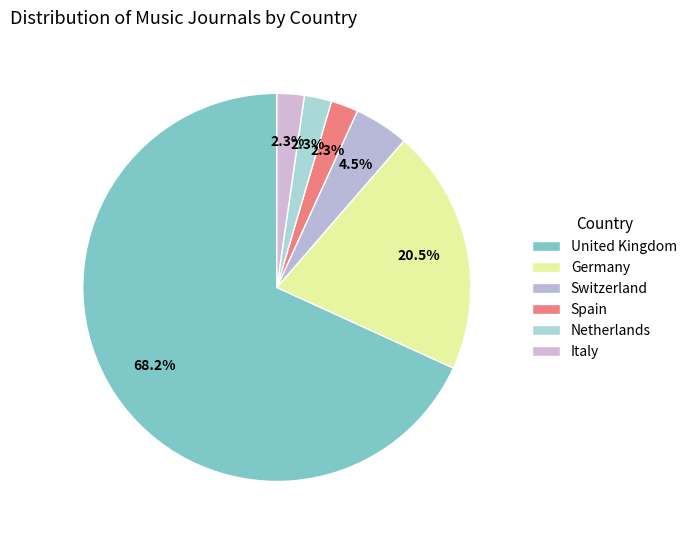

What is the smallest slice in the pie chart?

Spain